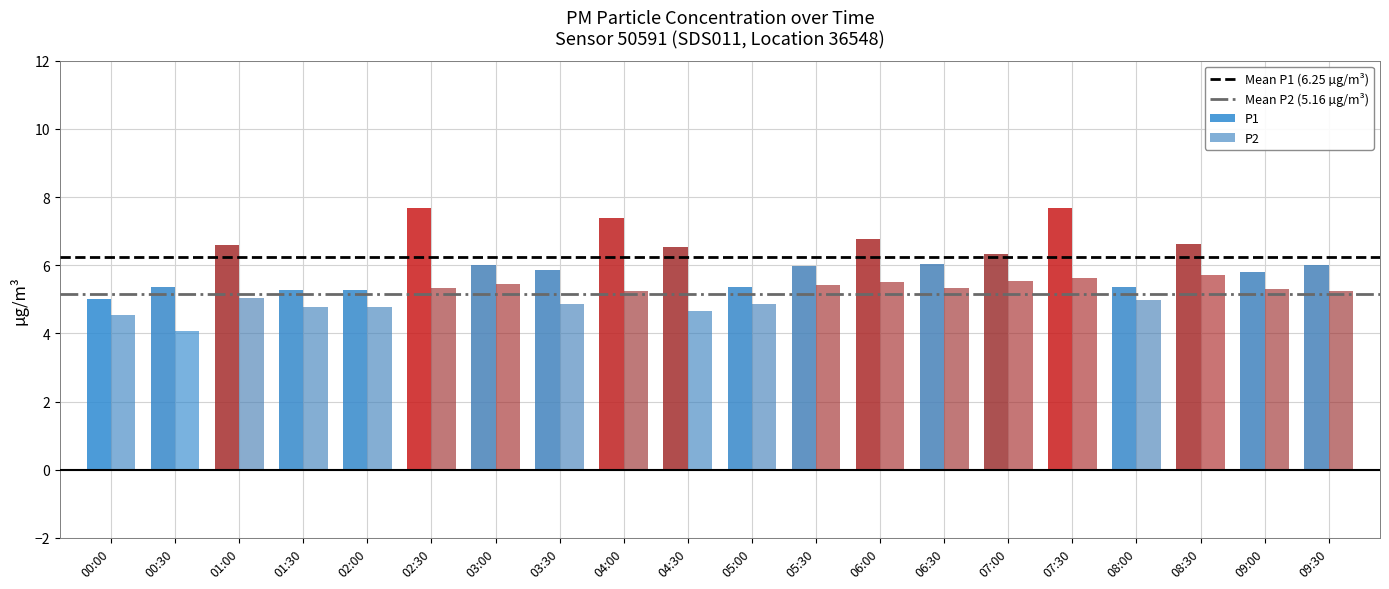

What is the value of the Mean P1 (6.25 µg/m³) bar at the 1st from the left?

6.2